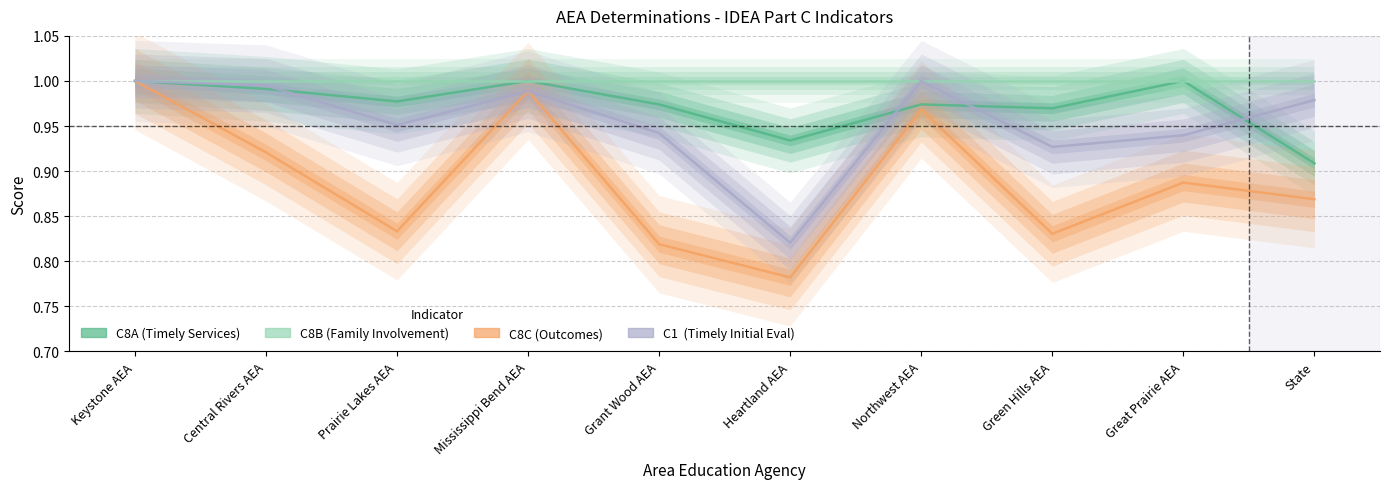

Reading left to right, extract all data points from this chart.

C8A: Keystone AEA=1.0	Central Rivers AEA=1.0	Prairie Lakes AEA=1.0	Mississippi Bend AEA=1.0	Grant Wood AEA=1.0	Heartland AEA=0.9	Northwest AEA=1.0	Green Hills AEA=1.0	Great Prairie AEA=1.0	State=0.9
C8B: Keystone AEA=1.0	Central Rivers AEA=1.0	Prairie Lakes AEA=1.0	Mississippi Bend AEA=1.0	Grant Wood AEA=1.0	Heartland AEA=1.0	Northwest AEA=1.0	Green Hills AEA=1.0	Great Prairie AEA=1.0	State=1.0
C8C: Keystone AEA=1.0	Central Rivers AEA=0.9	Prairie Lakes AEA=0.8	Mississippi Bend AEA=1.0	Grant Wood AEA=0.8	Heartland AEA=0.8	Northwest AEA=1.0	Green Hills AEA=0.8	Great Prairie AEA=0.9	State=0.9
C1: Keystone AEA=1.0	Central Rivers AEA=1.0	Prairie Lakes AEA=1.0	Mississippi Bend AEA=1.0	Grant Wood AEA=0.9	Heartland AEA=0.8	Northwest AEA=1.0	Green Hills AEA=0.9	Great Prairie AEA=0.9	State=1.0